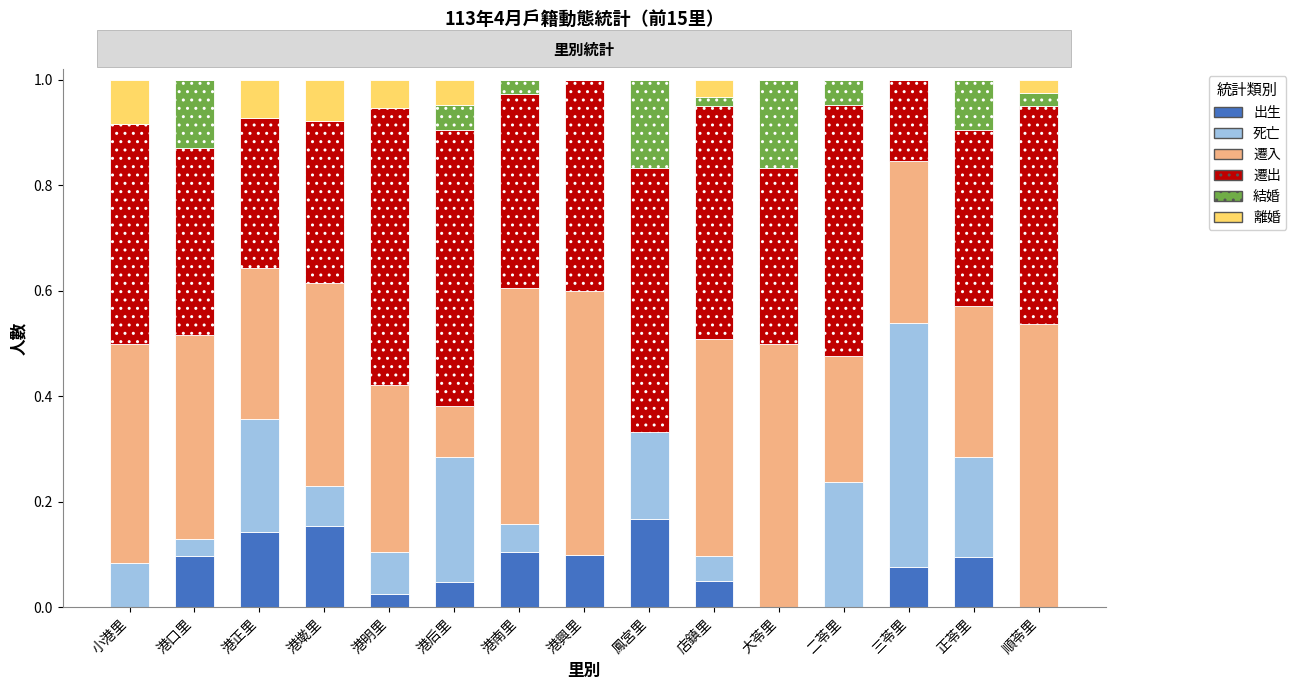

What is the sum of all 出生 values?

1.1